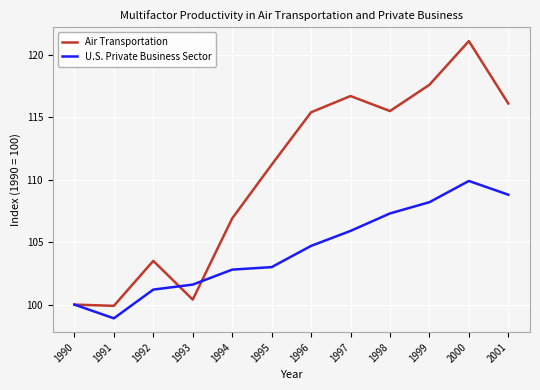

True or false: Air Transportation has more than 2 points higher than both neighbors.

True